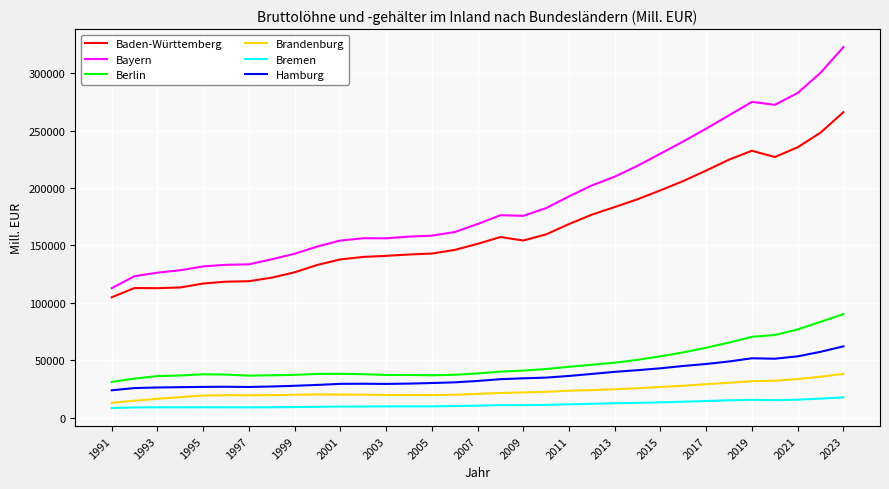

True or false: Brandenburg and Hamburg cross at least once.

False